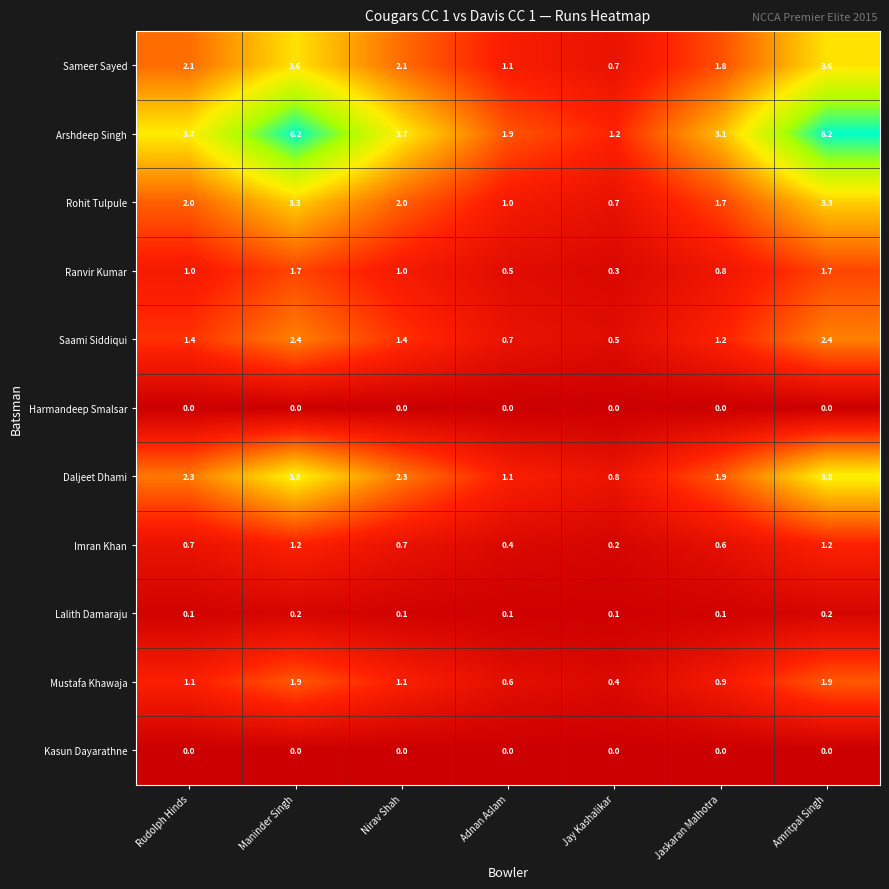

Where does the Mustafa Khawaja series first go above 1?

Rudolph Hinds